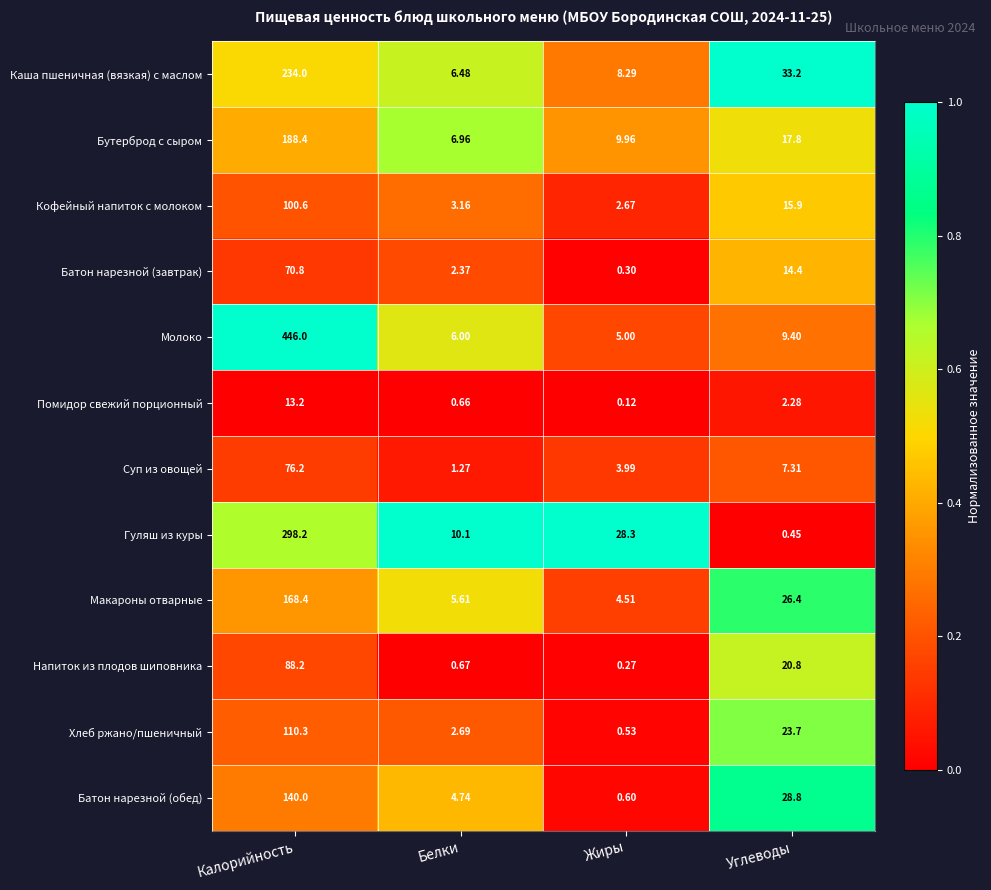

Where does the Каша пшеничная (вязкая) с маслом series first go above 33?

Калорийность